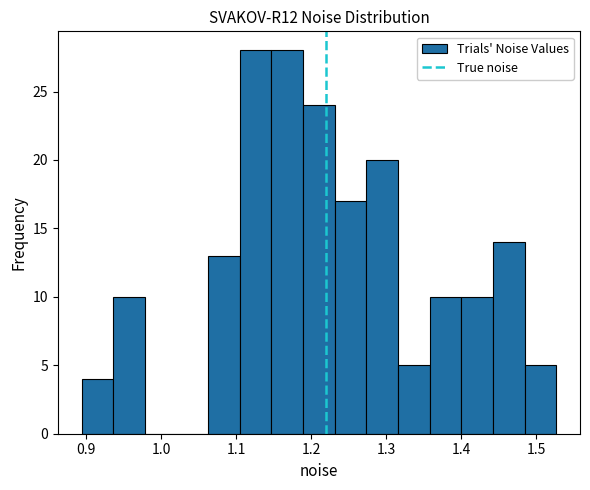

Reading left to right, transcribe this chart: for each bar, give the range it covers on the x-axis and its height. Neither the bar edges nor the heights are printed on the chart, so give them approximately, as read against the axes.

0.89 to 0.94: 4
0.94 to 0.98: 10
0.98 to 1.02: 0
1.02 to 1.06: 0
1.06 to 1.11: 13
1.11 to 1.15: 28
1.15 to 1.19: 28
1.19 to 1.23: 24
1.23 to 1.27: 17
1.27 to 1.32: 20
1.32 to 1.36: 5
1.36 to 1.40: 10
1.40 to 1.44: 10
1.44 to 1.48: 14
1.48 to 1.53: 5